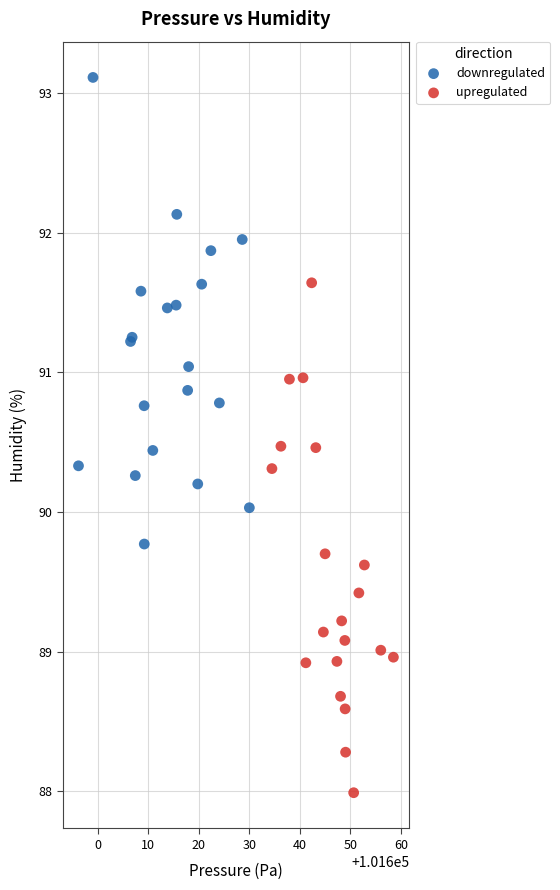

Which series reaches the minimum Y coordinate?

upregulated